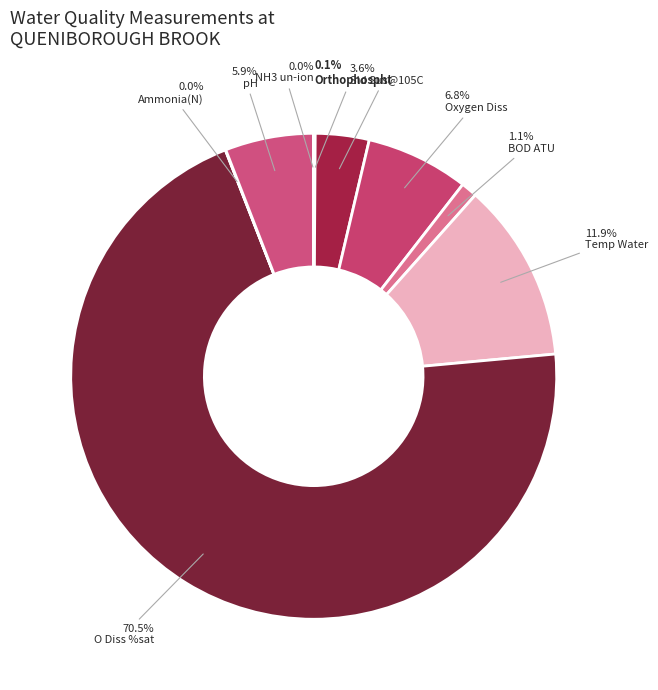

Is there any slice that represents more than half of the pie?

Yes